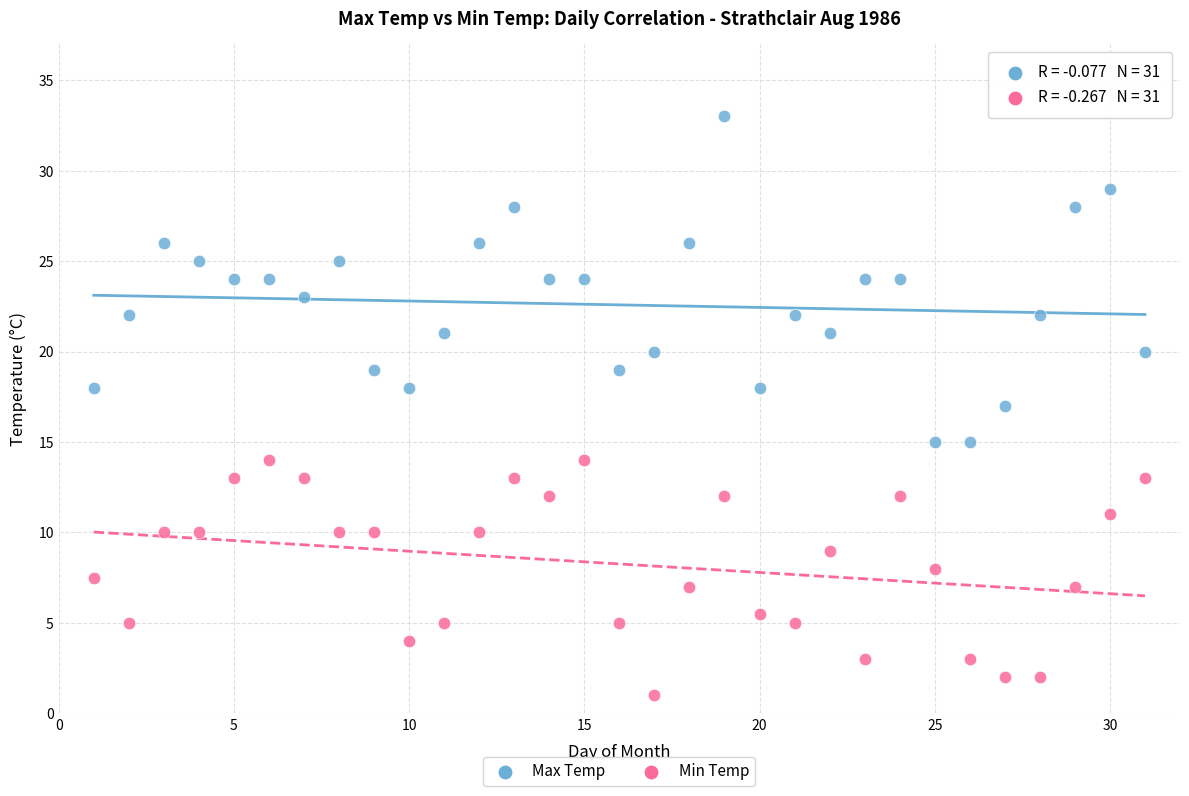

Which series has the widest spread of Y values?

Max Temp